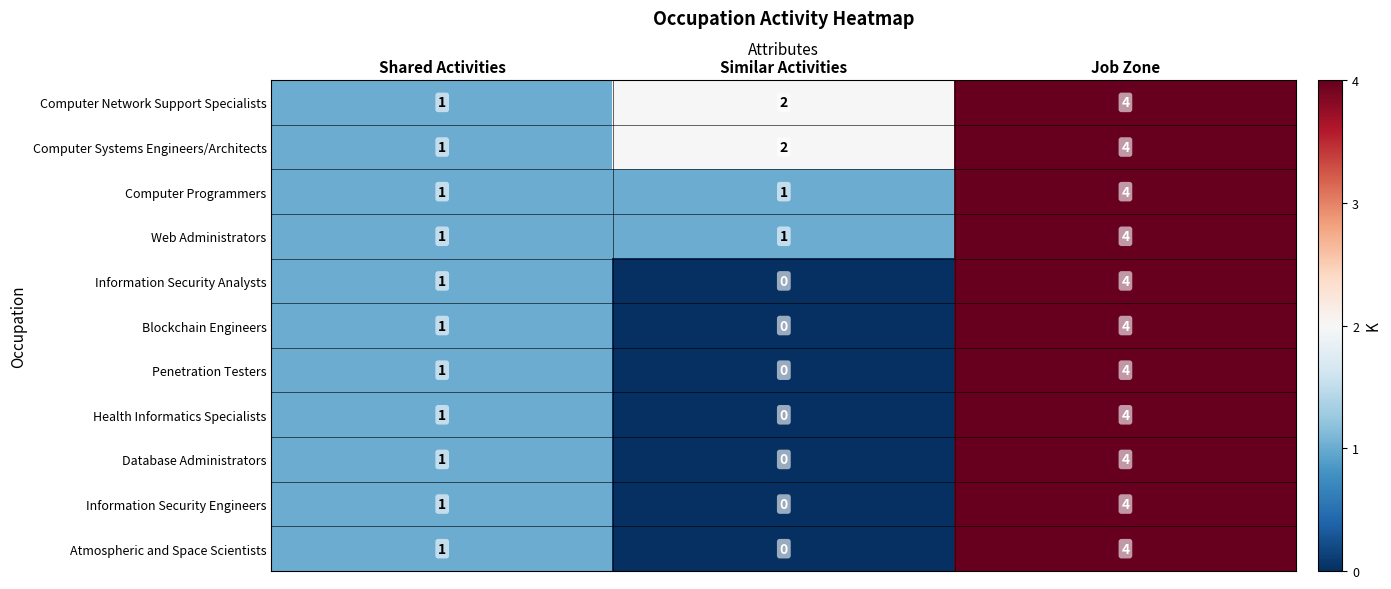

How many series are shown in this chart?

11